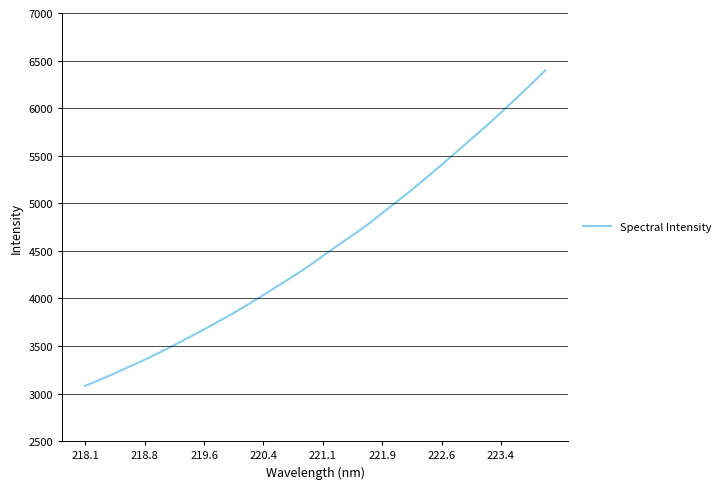

What is the greatest value displayed?

6399.0